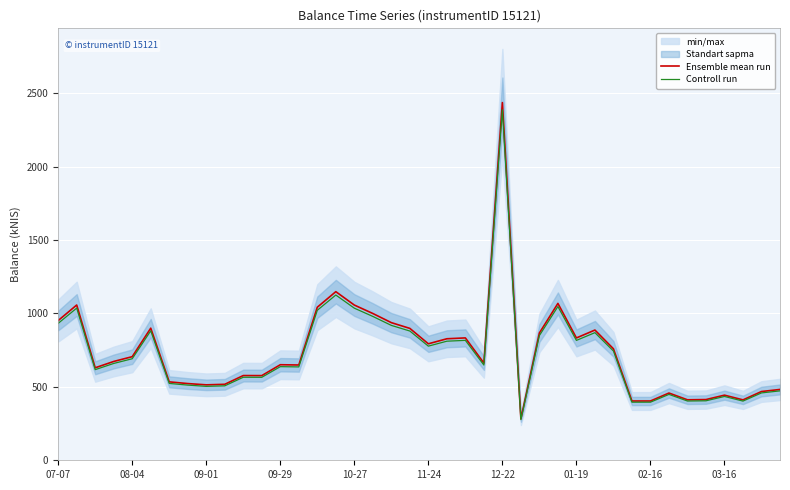

True or false: Ensemble mean run and Controll run cross at least once.

False